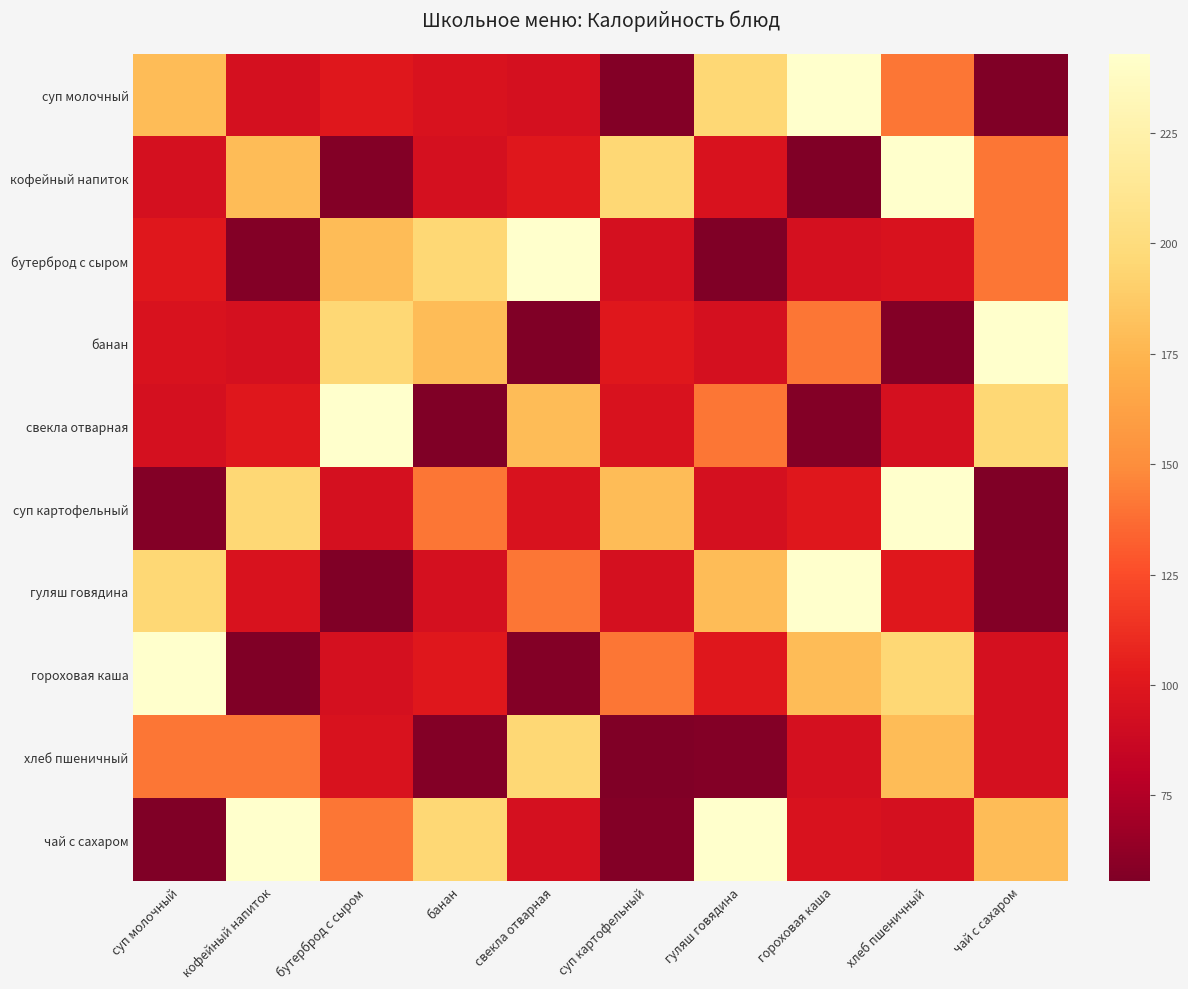

What is the spread (max minus min) of values at чай с сахаром?

187.4